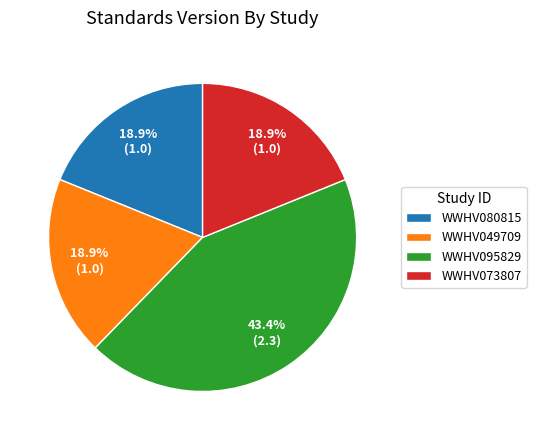

What percentage is NOT represented by WWHV073807?

81.1%